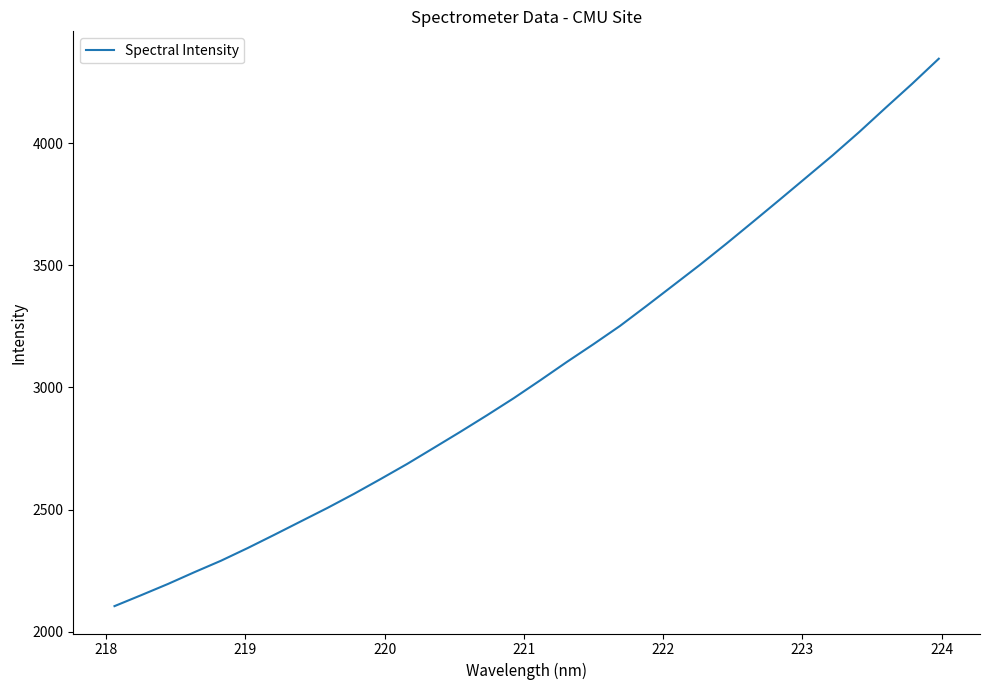

What is the difference between the maximum and second lowest values?

2196.9